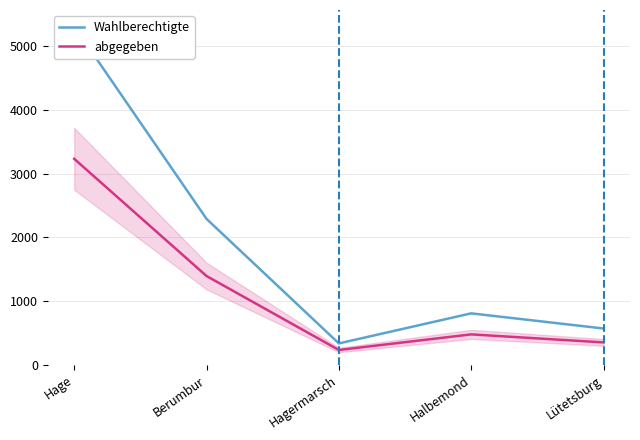

At which label is Wahlberechtigte closest to 2826?

Berumbur